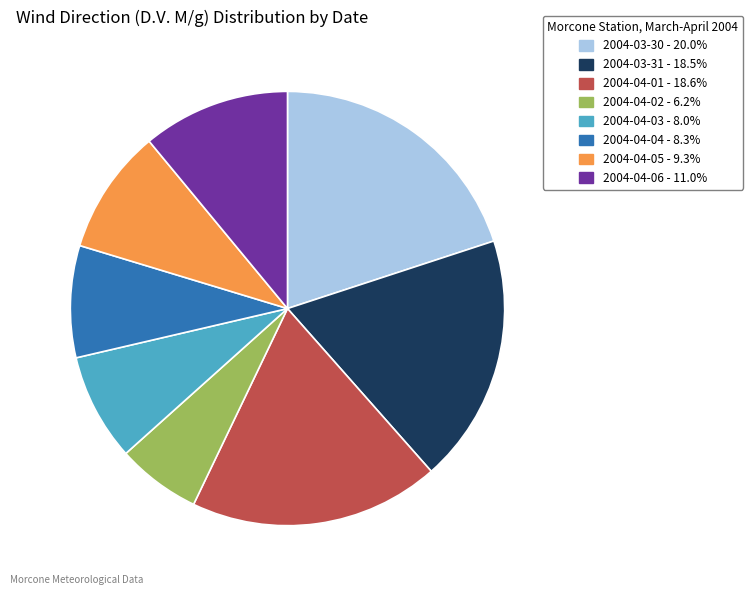

Which has a higher value, 2004-03-30 or 2004-04-03?

2004-03-30